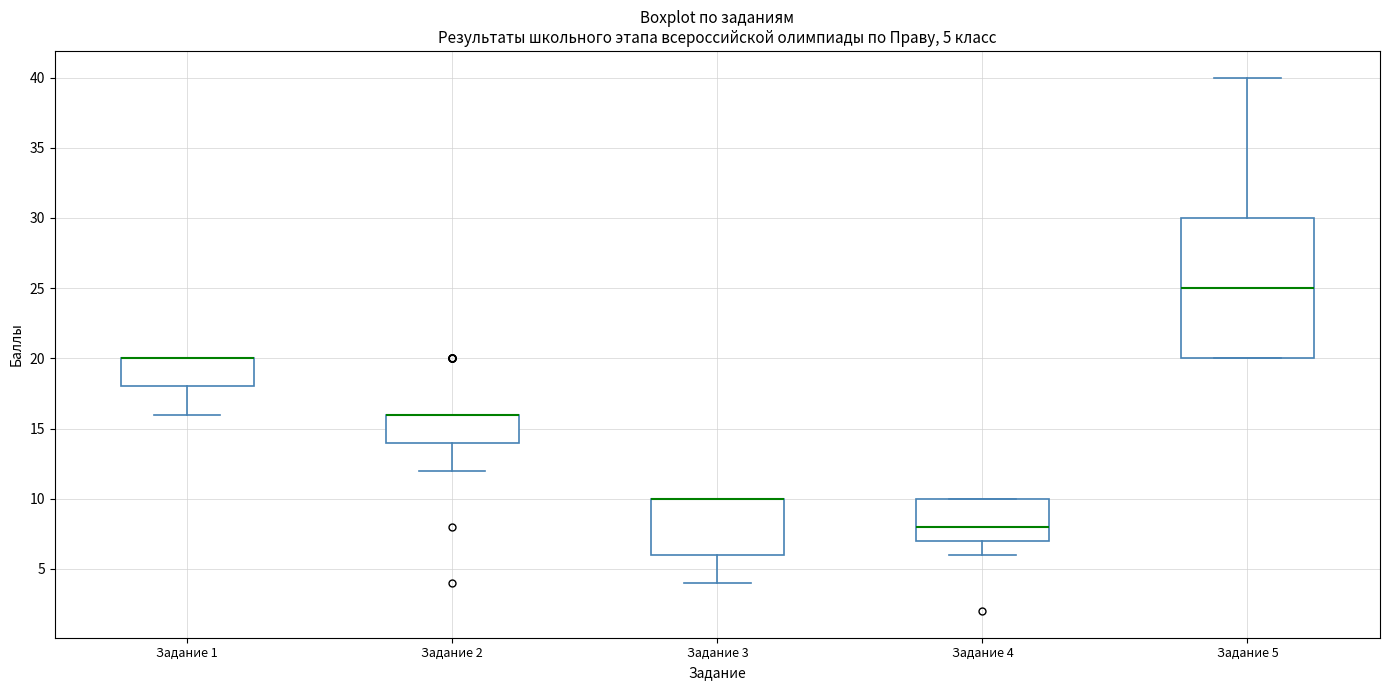

Comparing the boxes themselves (not the whiskers), which one is the tallest?

Задание 5